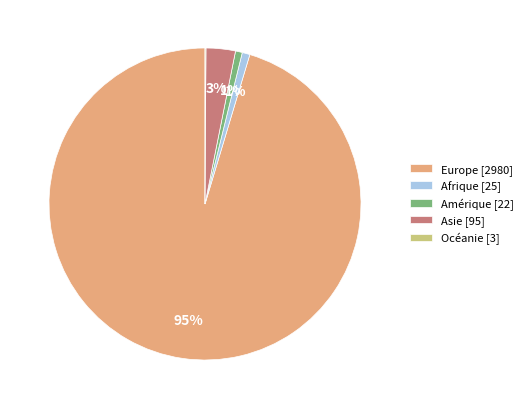

Which has a higher value, Europe or Amérique?

Europe